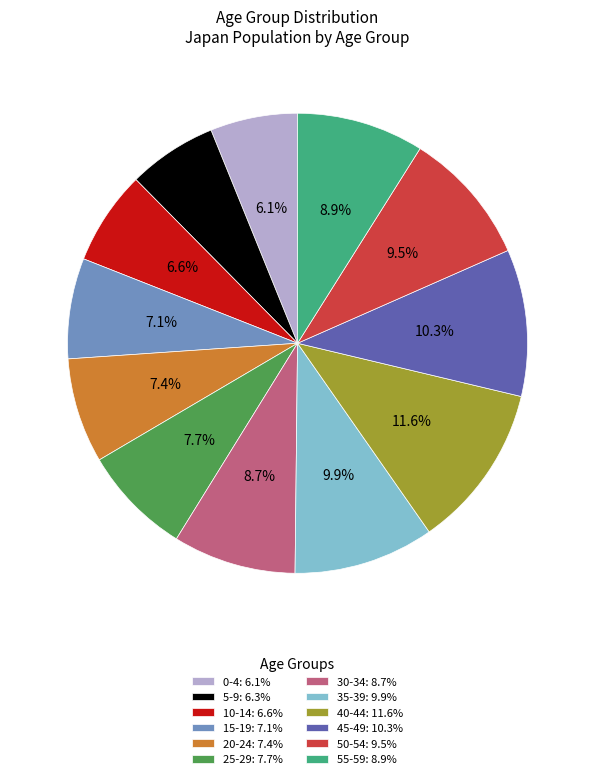

Which slice is the largest?

40-44